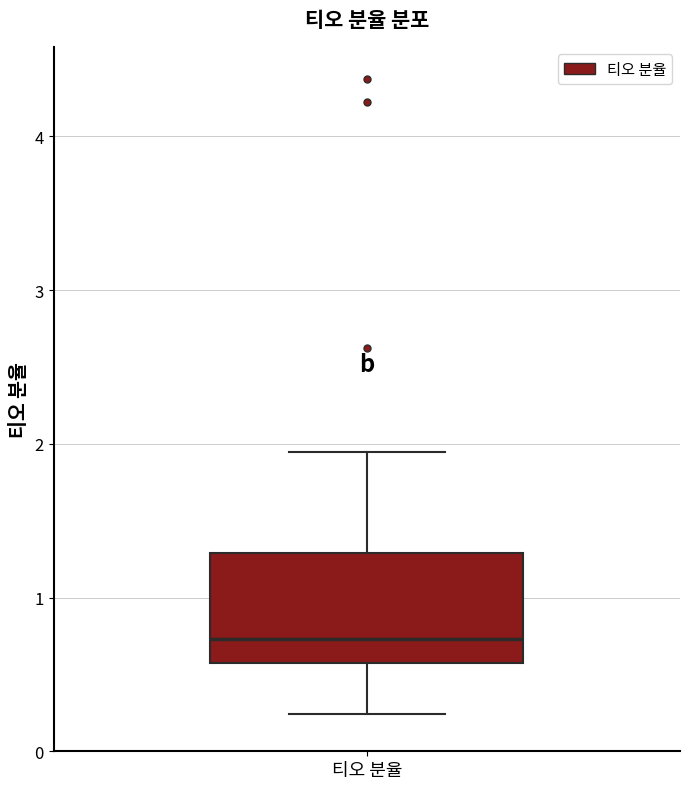

Where is the lower edge of the box for 티오 분율 on the y-axis? The values are not printed on the chart, so give them approximately, as read against the axis.

0.6